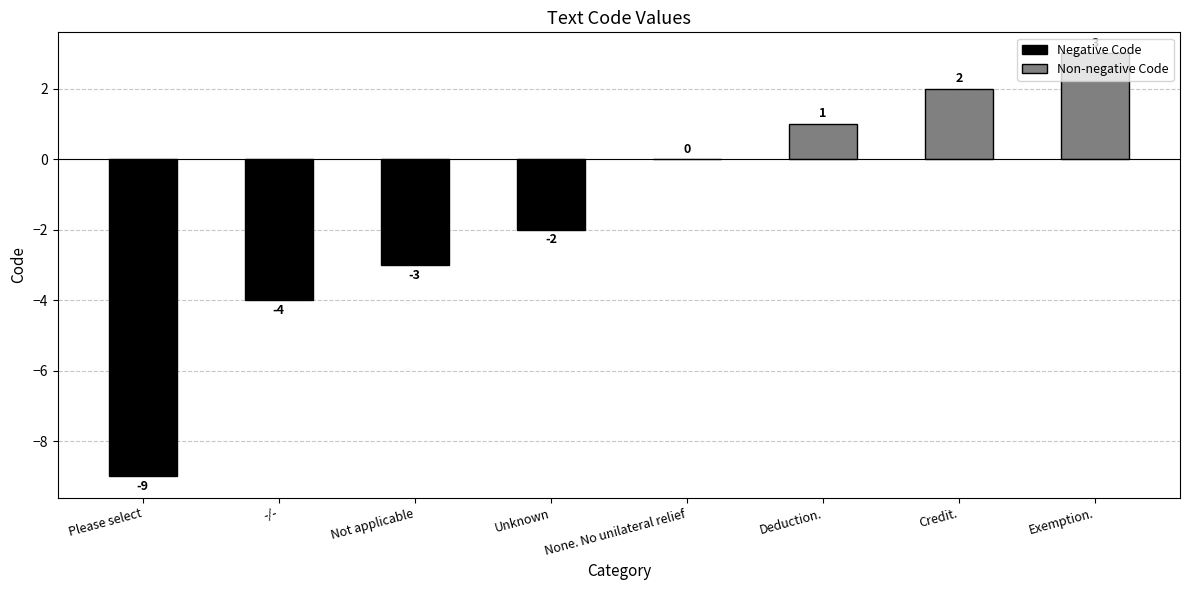

At which label is the value closest to -3?

Not applicable